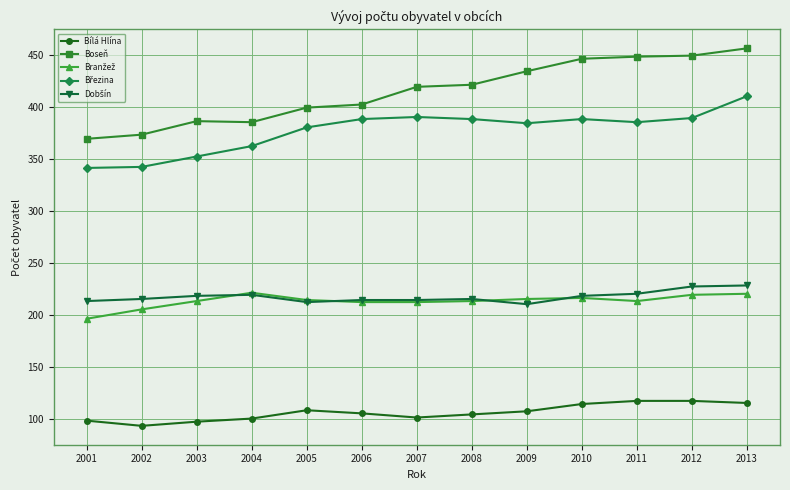

What value does the Boseň series have at 2006, to the nearest 5?

400